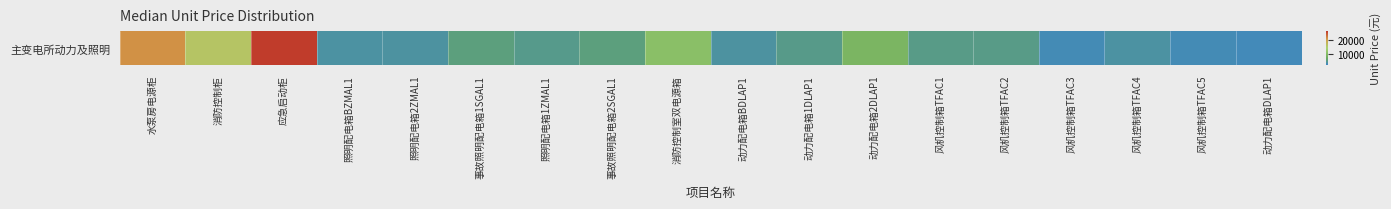

List the labels in order of value, smallest first.

动力配电箱DLAP1, 风机控制箱TFAC3, 风机控制箱TFAC5, 照明配电箱BZMAL1, 风机控制箱TFAC4, 照明配电箱2ZMAL1, 动力配电箱BDLAP1, 照明配电箱1ZMAL1, 动力配电箱1DLAP1, 风机控制箱TFAC1, 风机控制箱TFAC2, 事故照明配电箱1SGAL1, 事故照明配电箱2SGAL1, 动力配电箱2DLAP1, 消防控制室双电源箱, 消防控制柜, 水泵房电源柜, 应急启动柜